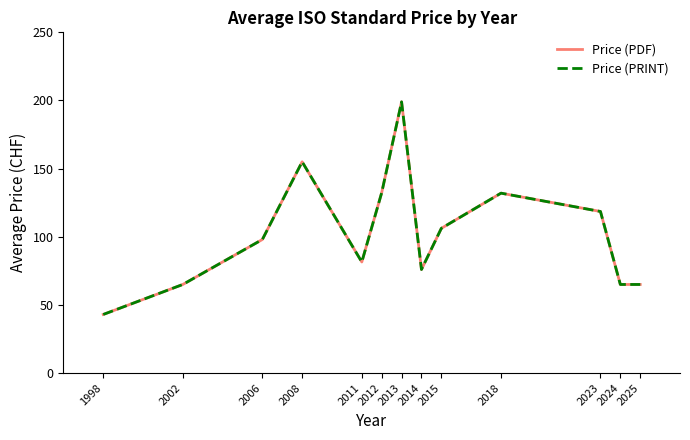

What is the value of the Price (PDF) point at the 8th from the left?

76.0